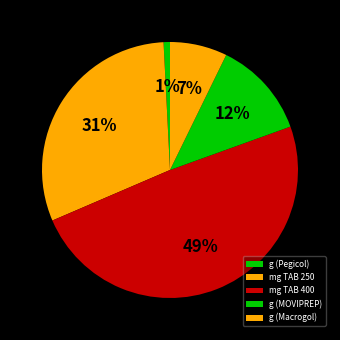

To the nearest percent, what is the combined percentage of g (Macrogol) and mg TAB 250?

38%